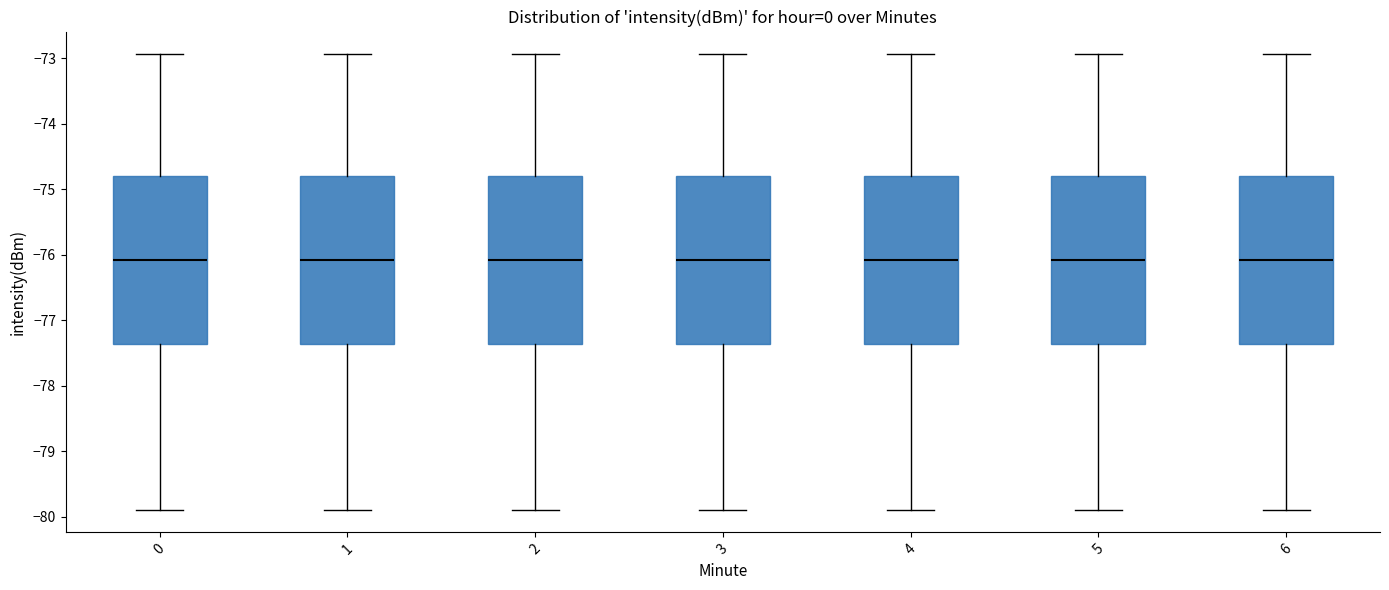

Reading left to right, transcribe this box plot: for each box, give where its median line is, the range the box spans, and where its two whiskers end, as read against the y-axis. The values are not printed on the chart, so give them approximately, as read against the axis.

0: median -76.1, box -77.4 to -74.8, whiskers -79.9 to -72.9
1: median -76.1, box -77.4 to -74.8, whiskers -79.9 to -72.9
2: median -76.1, box -77.4 to -74.8, whiskers -79.9 to -72.9
3: median -76.1, box -77.4 to -74.8, whiskers -79.9 to -72.9
4: median -76.1, box -77.4 to -74.8, whiskers -79.9 to -72.9
5: median -76.1, box -77.4 to -74.8, whiskers -79.9 to -72.9
6: median -76.1, box -77.4 to -74.8, whiskers -79.9 to -72.9